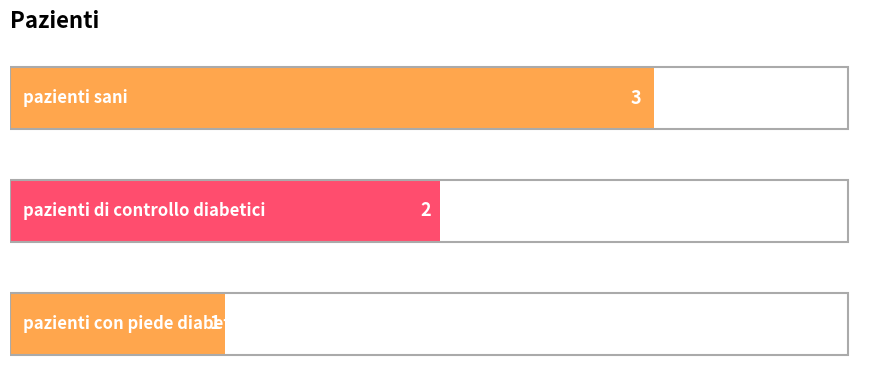

Are the bars grouped side by side (vs. stacked)?

No